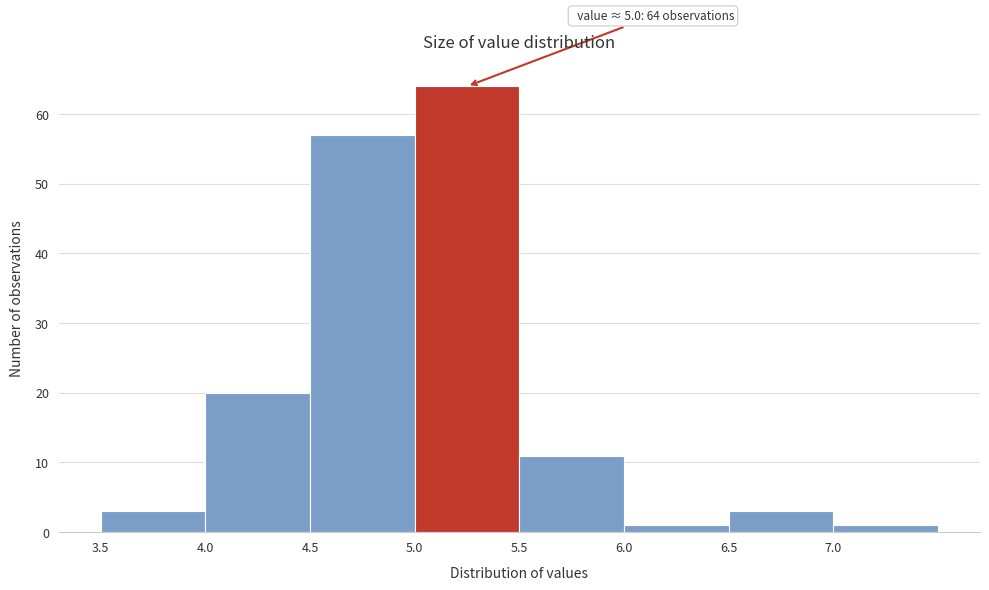

Which range on the x-axis has the tallest bar?

5.0 to 5.5